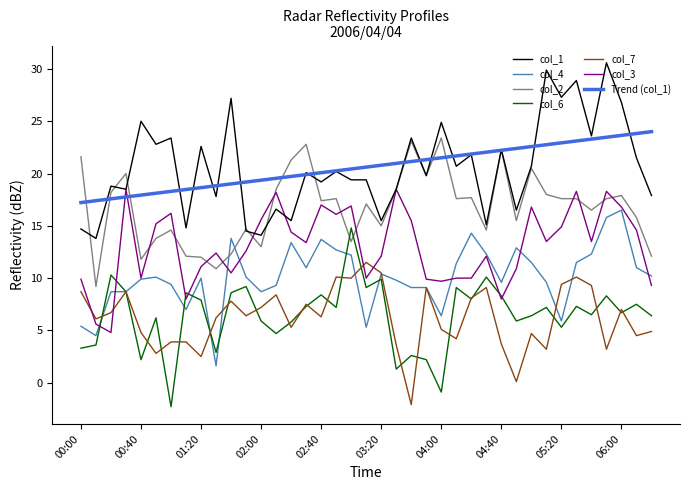

What is the highest value of the col_6 series?

14.8